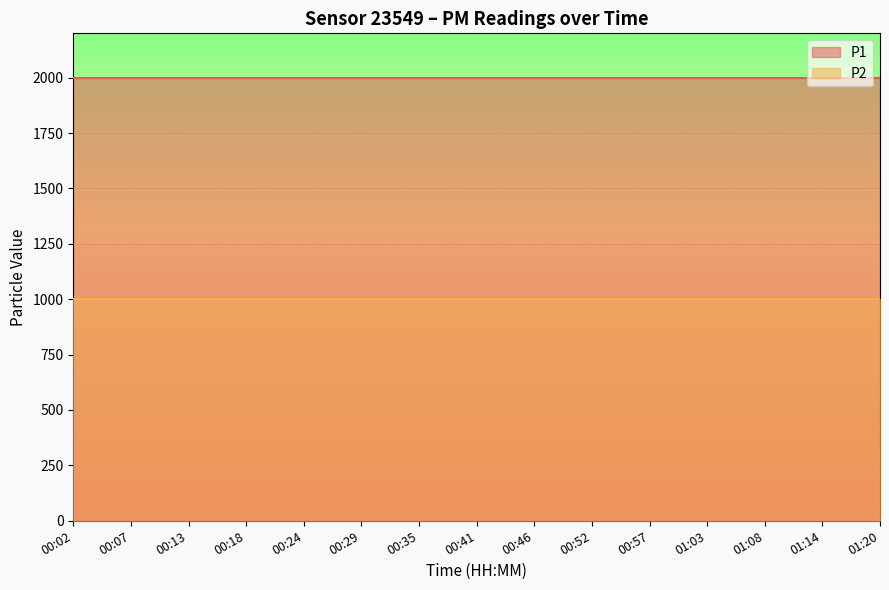

What is the total value across all series at 01:03?

2999.8